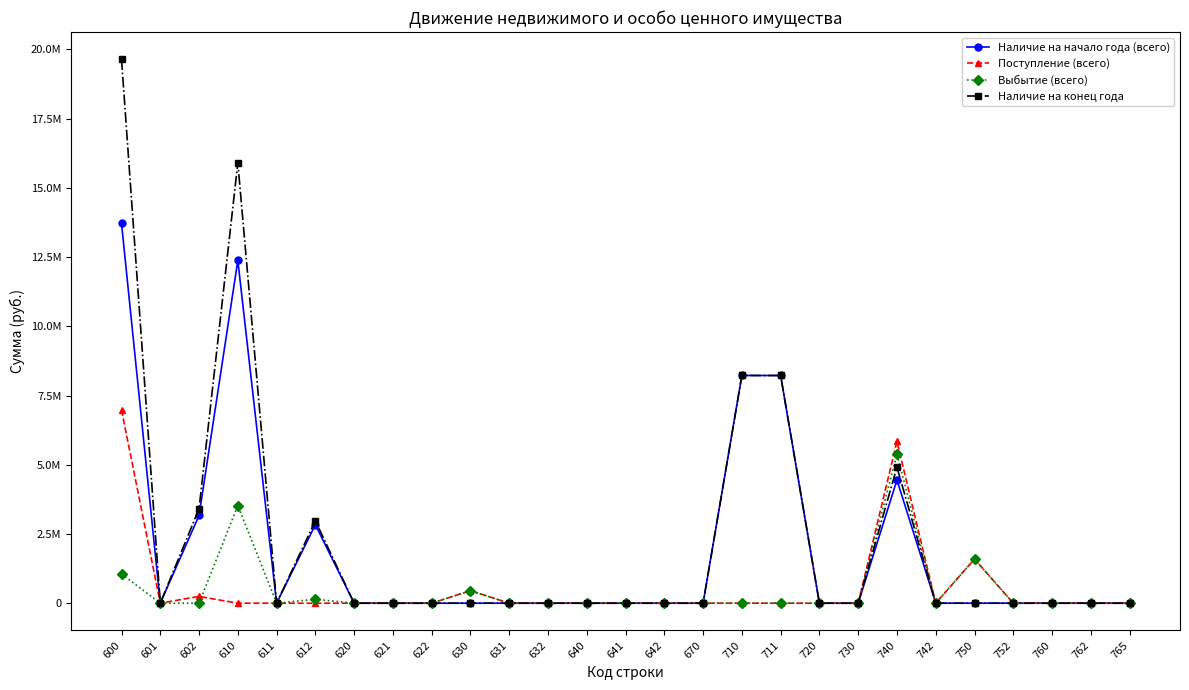

Is the value of Поступление (всего) at 612 greater than the value of Наличие на конец года at 631?

No